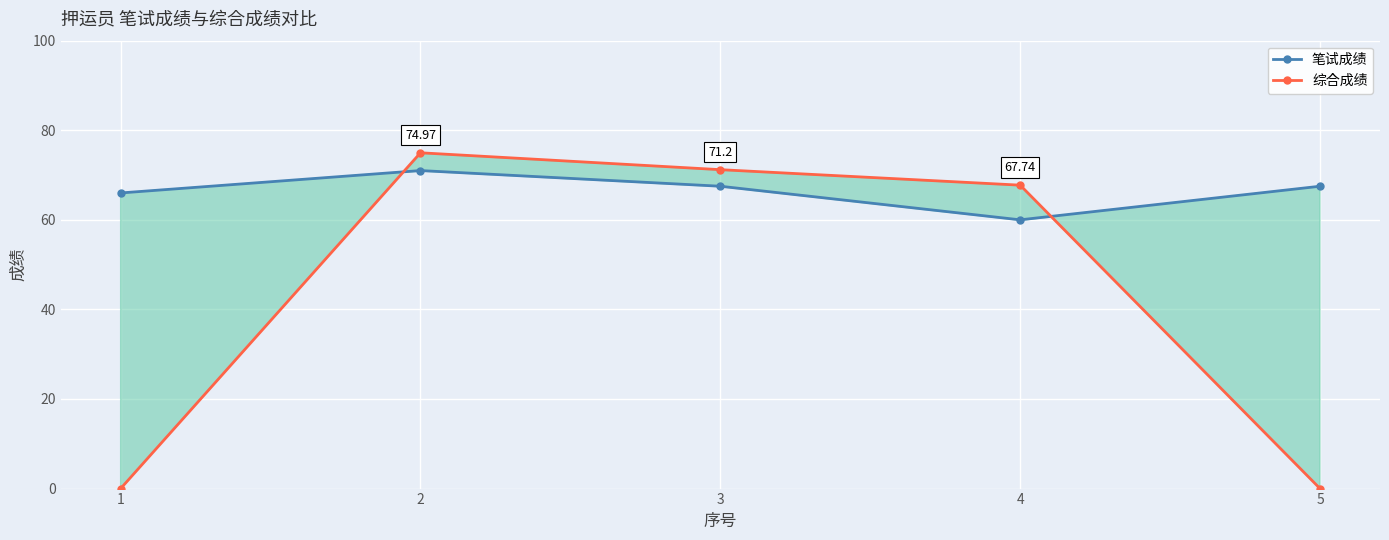

What is the value of the 笔试成绩 point at the 5th from the left?

67.5